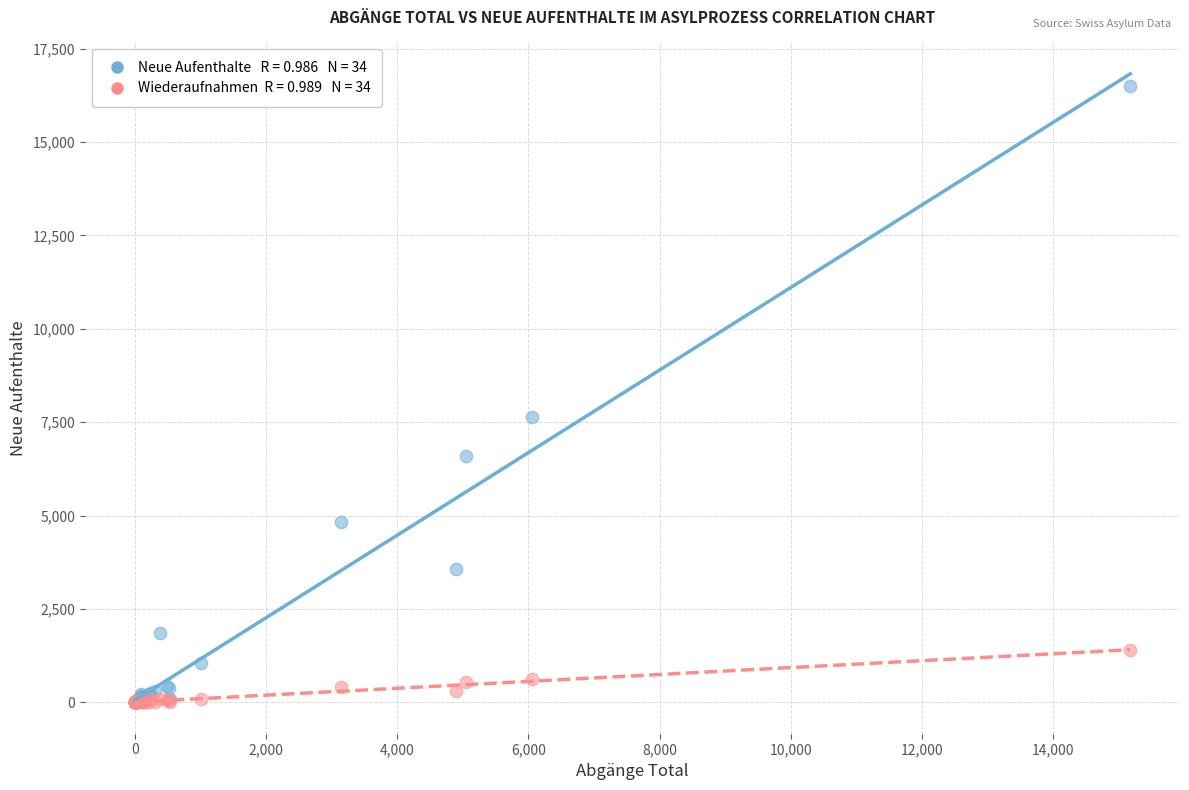

Across all series, what Y value is closest to 8253?

7652